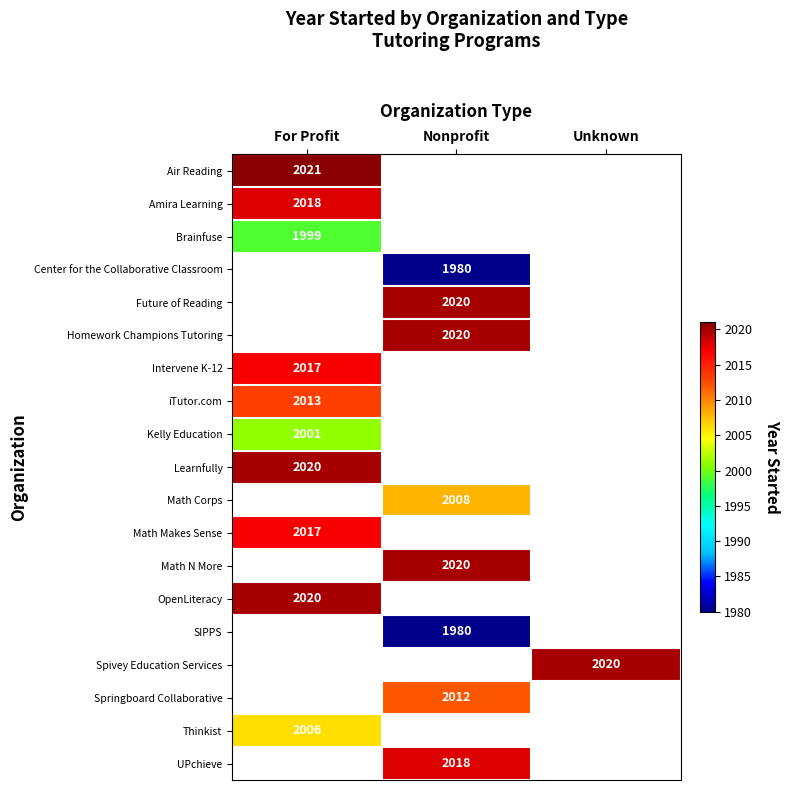

Count the number of data series in this chart.

19